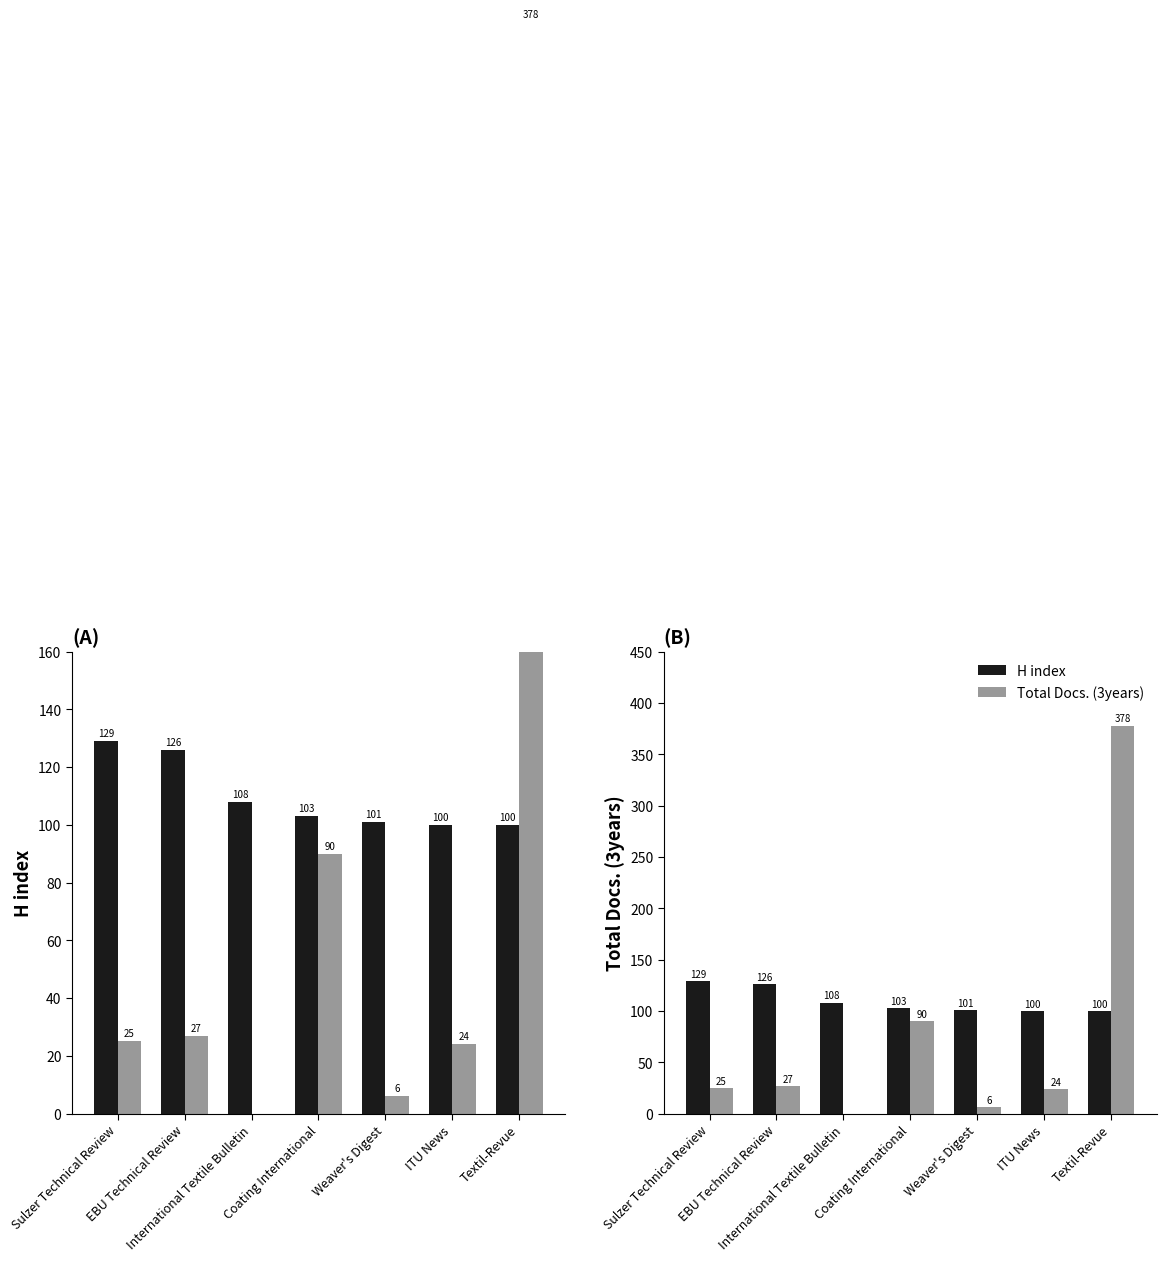

The value of Total Docs. (3years) at Sulzer Technical Review is 25. True or false?

True